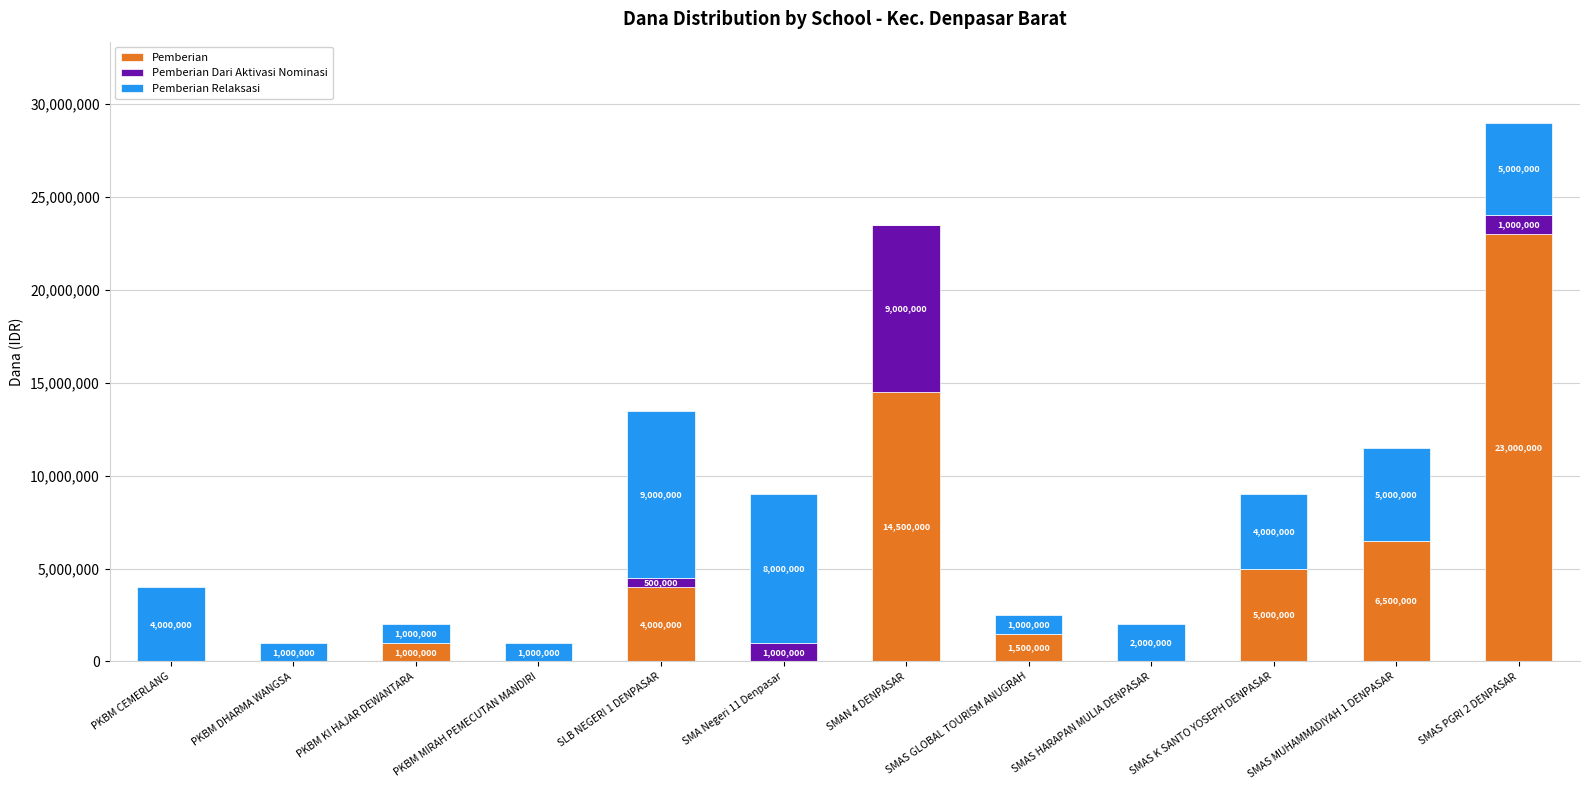

What is the total value across all series at SMA Negeri 11 Denpasar?

9000000